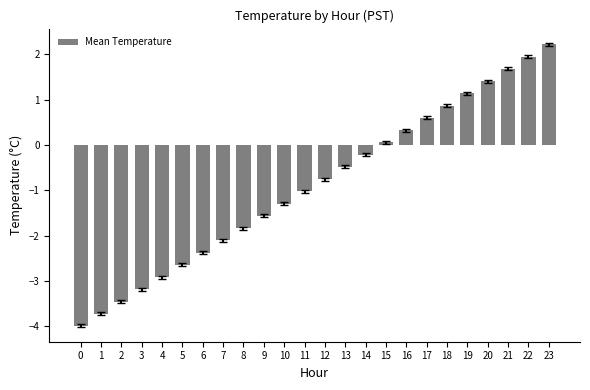

List the labels in order of value, largest first.

23, 22, 21, 20, 19, 18, 17, 16, 15, 14, 13, 12, 11, 10, 9, 8, 7, 6, 5, 4, 3, 2, 1, 0